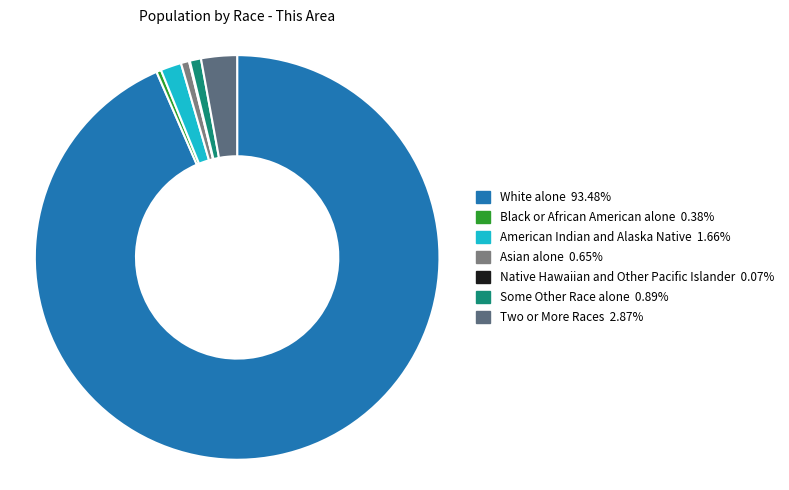

Which category has the biggest portion of the pie?

White alone